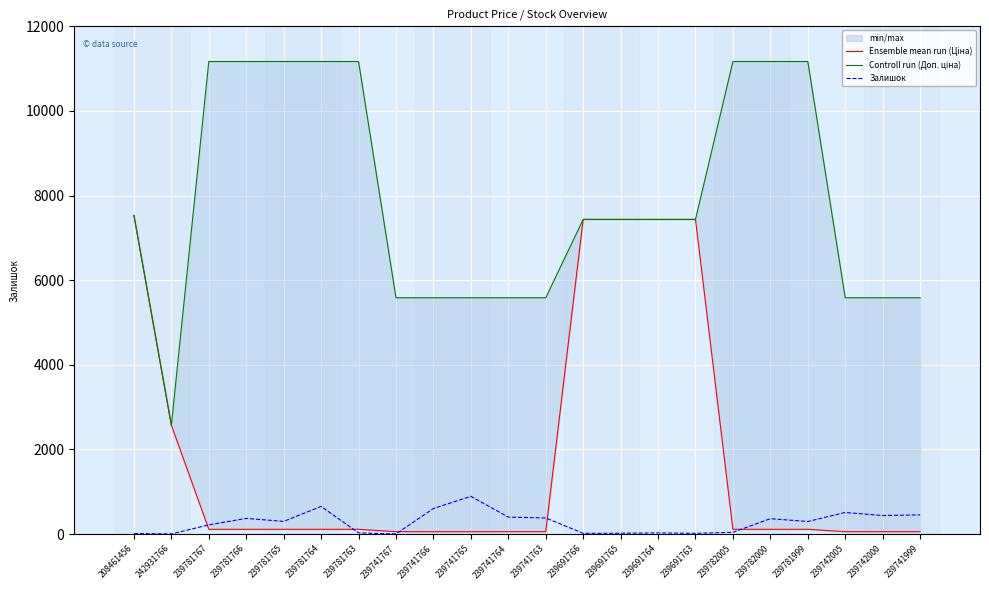

The value of Ensemble mean run (Ціна) at 239782000 is 25.4. True or false?

False